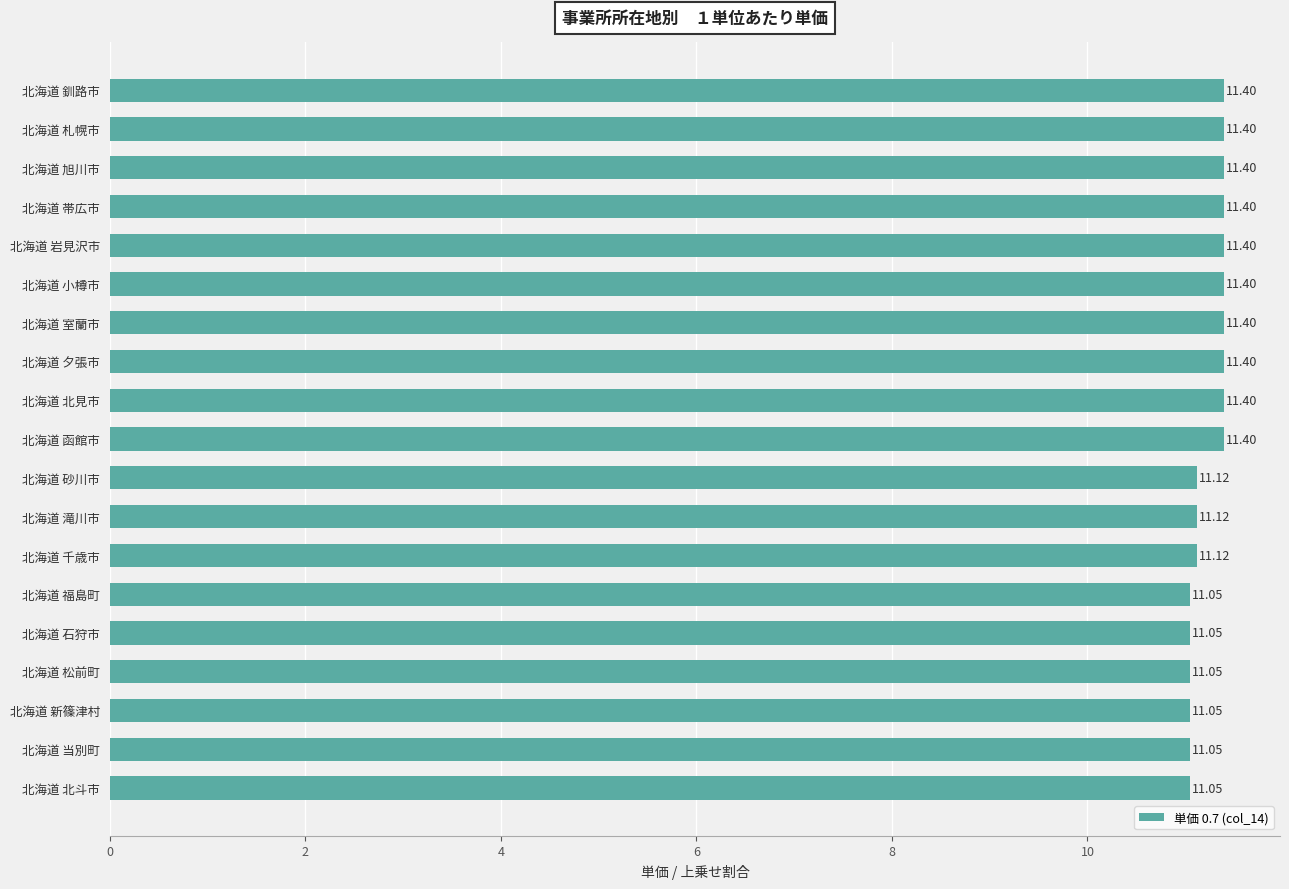

What is the average value?

11.2